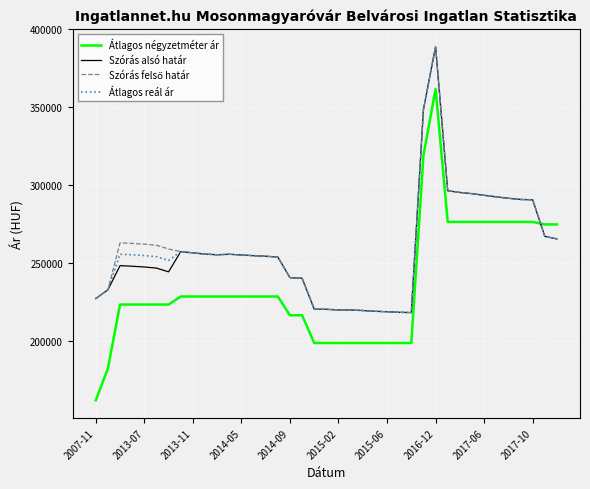

What is the smallest value displayed?

162217